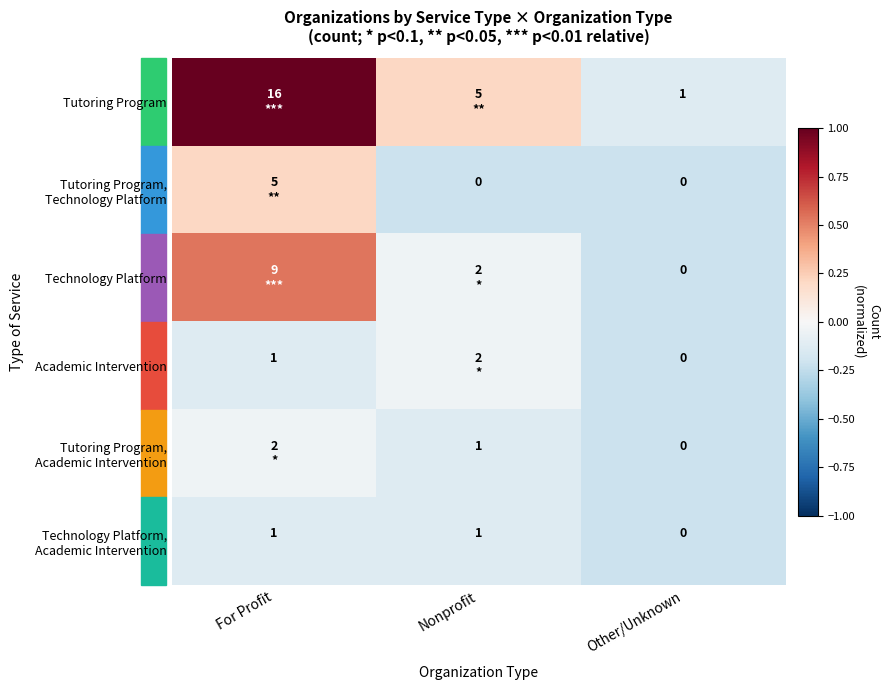

Rank the categories by Tutoring Program, Academic Intervention value from lowest to highest.

Other/Unknown, Nonprofit, For Profit